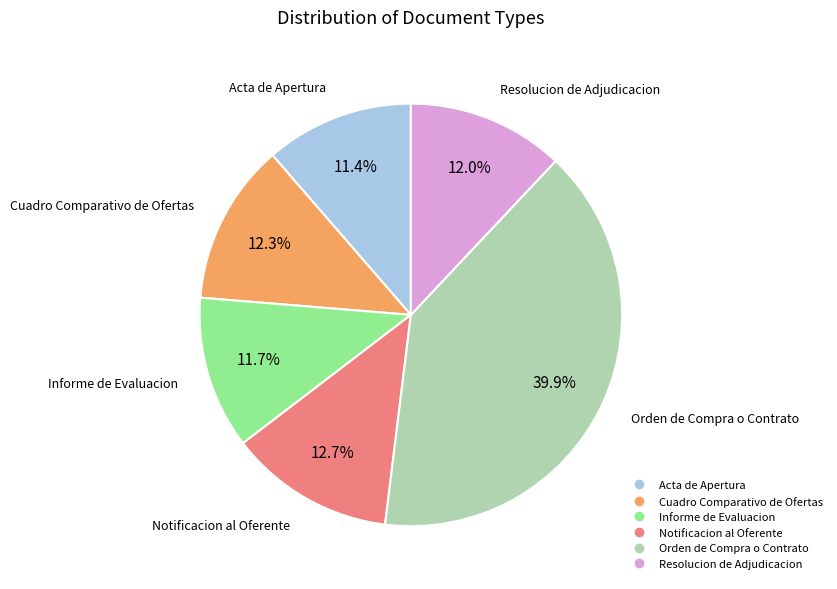

Does Acta de Apertura account for over 50% of the chart?

No